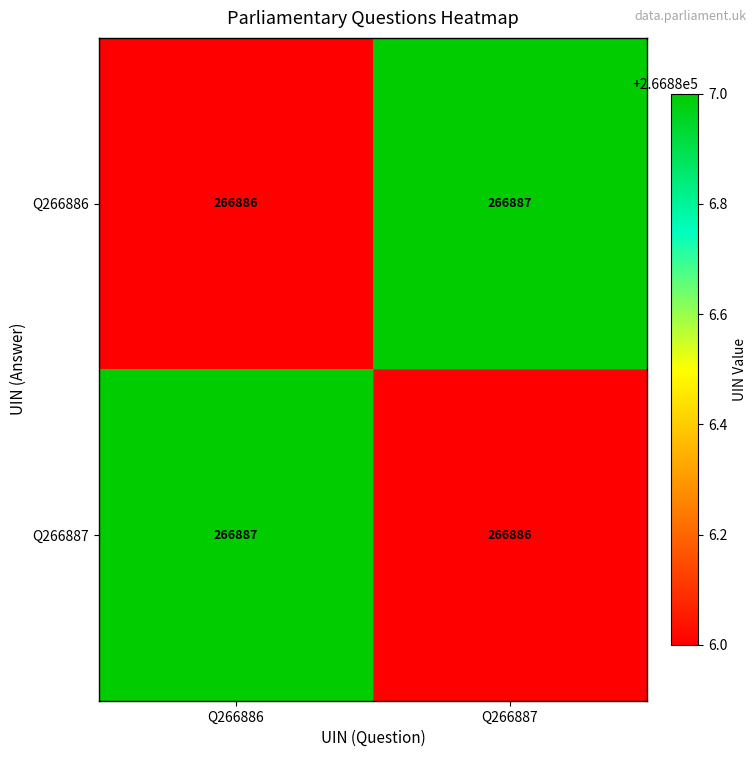

What is the sum of all Q266887 values?

533773